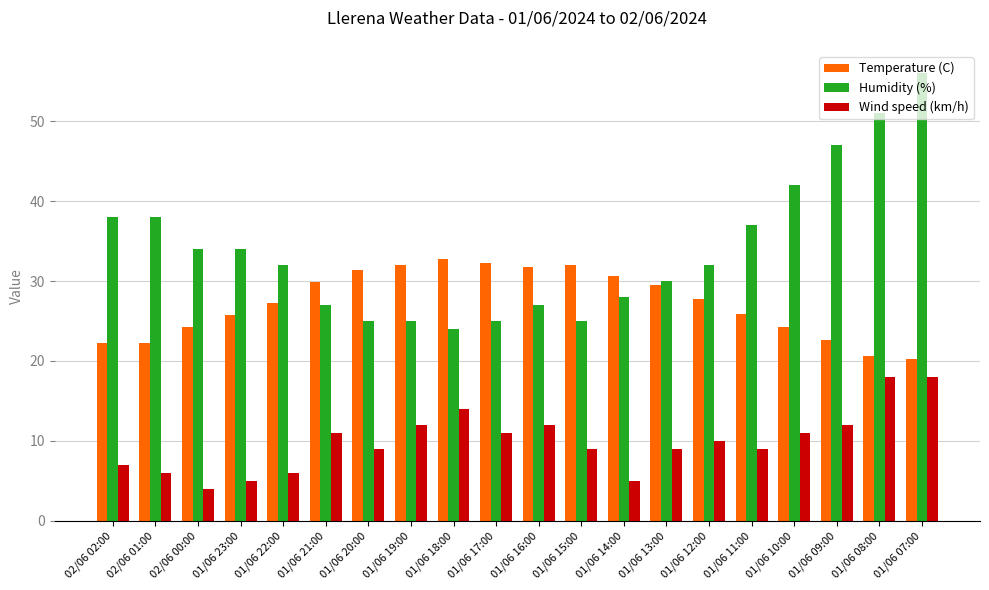

Is the value of Wind speed (km/h) at 01/06 09:00 greater than the value of Humidity (%) at 02/06 01:00?

No